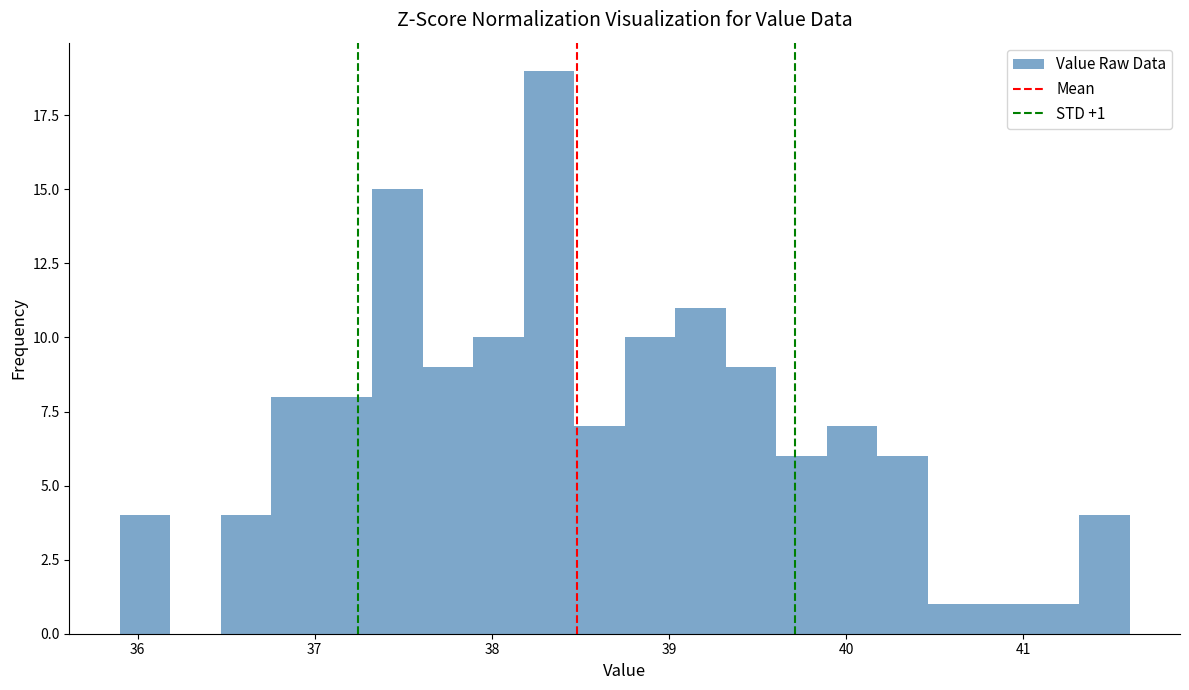

Around what value on the x-axis is the tallest bar? Give the approximate position of its centre, as read against the axis.

38.3